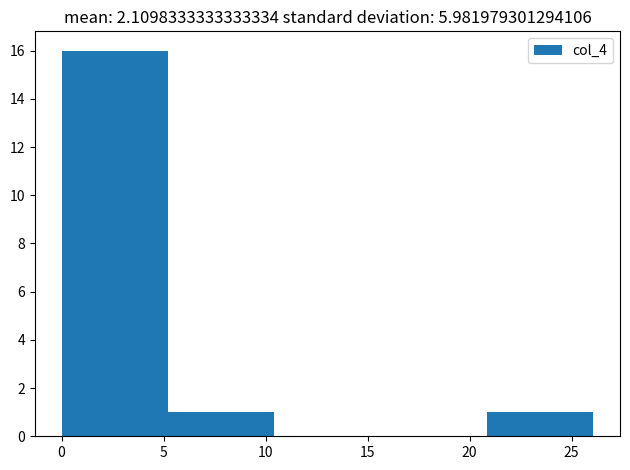

Reading left to right, transcribe this chart: for each bar, give the range it covers on the x-axis and its height. Neither the bar edges nor the heights are printed on the chart, so give them approximately, as read against the axes.

0.0 to 5.0: 16
5.0 to 10.5: 1
10.5 to 15.5: 0
15.5 to 21.0: 0
21.0 to 26.0: 1